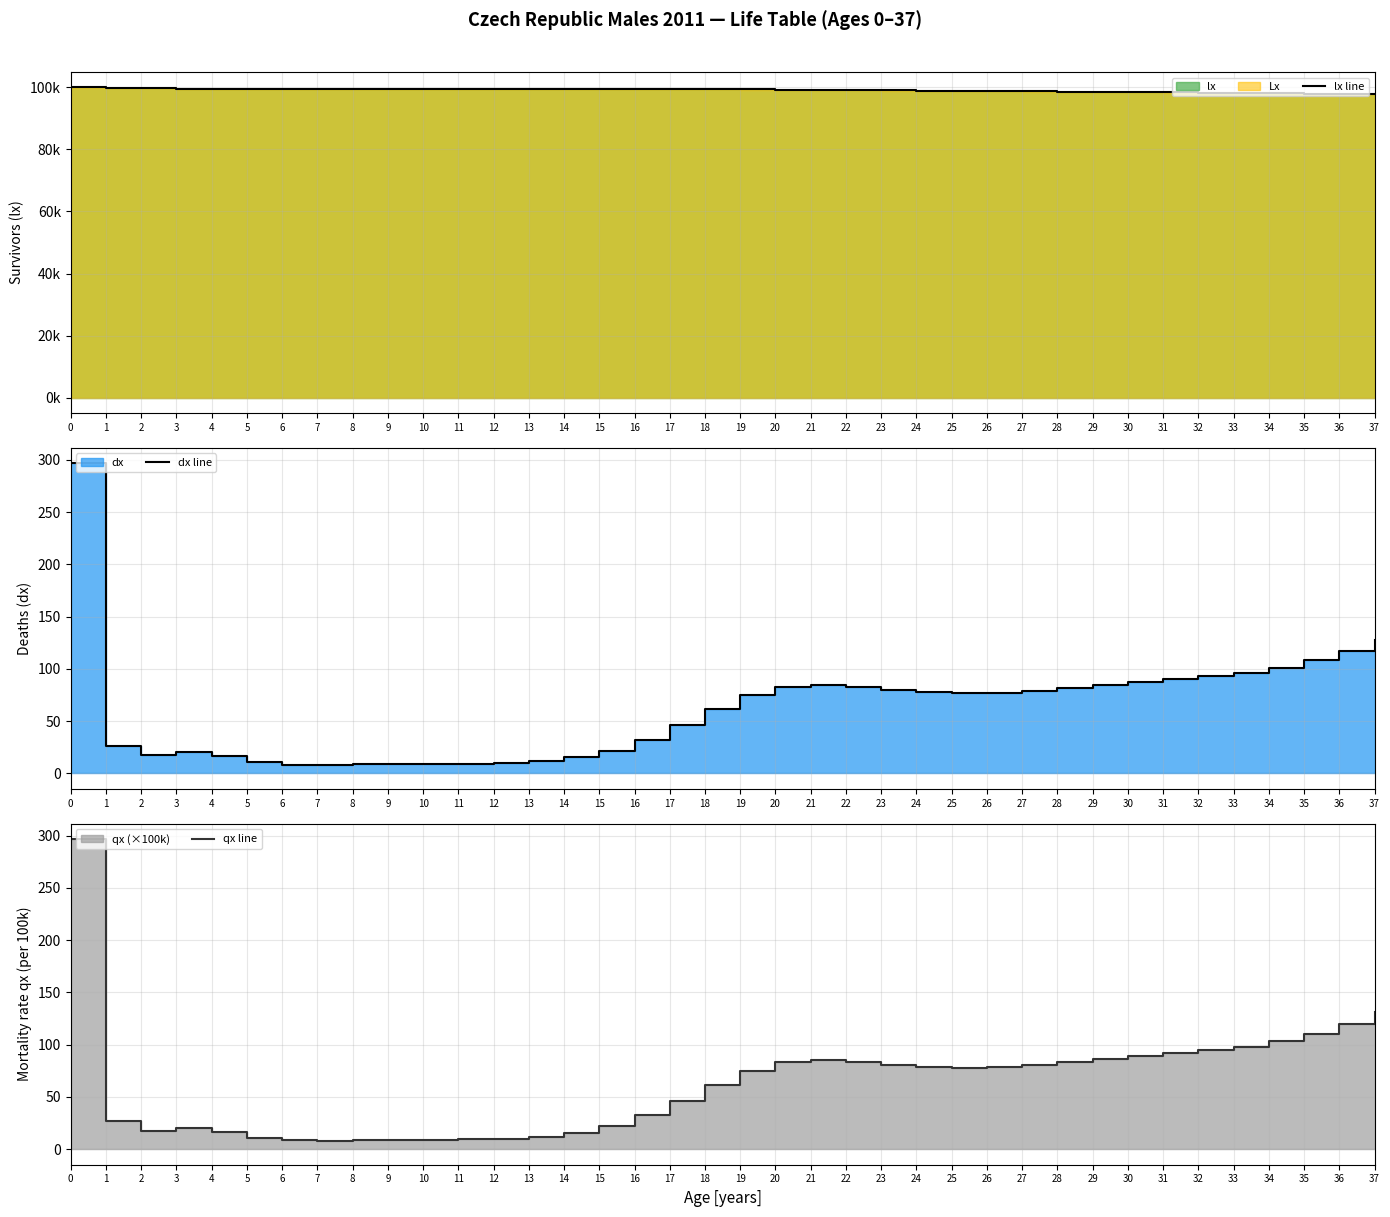

What is the maximum value for lx line?

100000.0